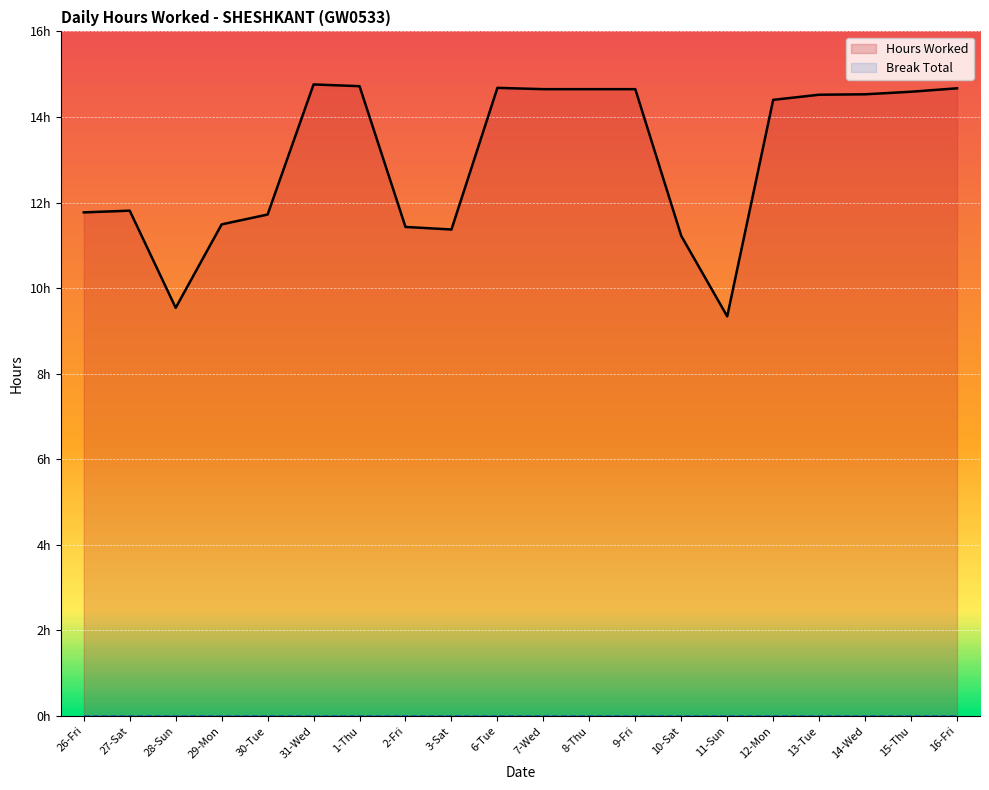

What position from the right is 7-Wed?

10